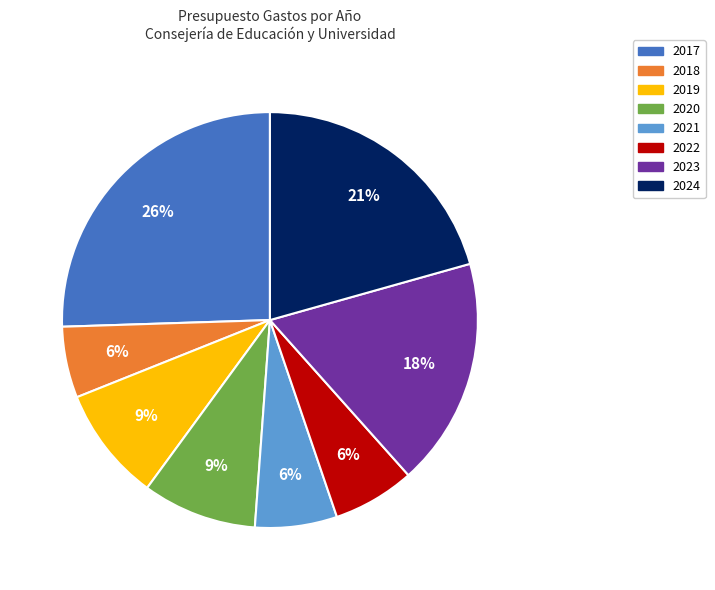

How many slices are in this pie chart?

8